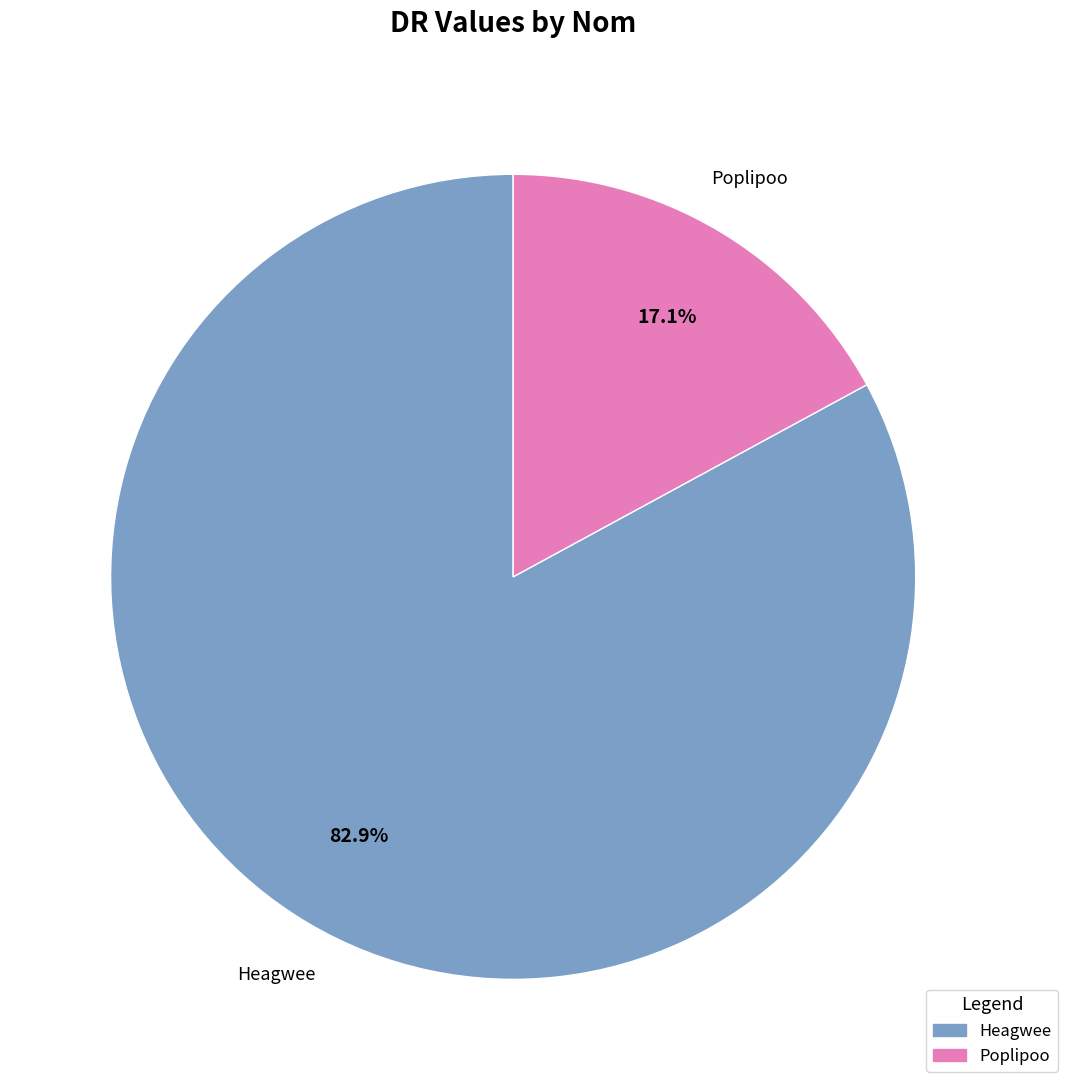

Do Poplipoo and Heagwee together represent more than half of the pie?

Yes